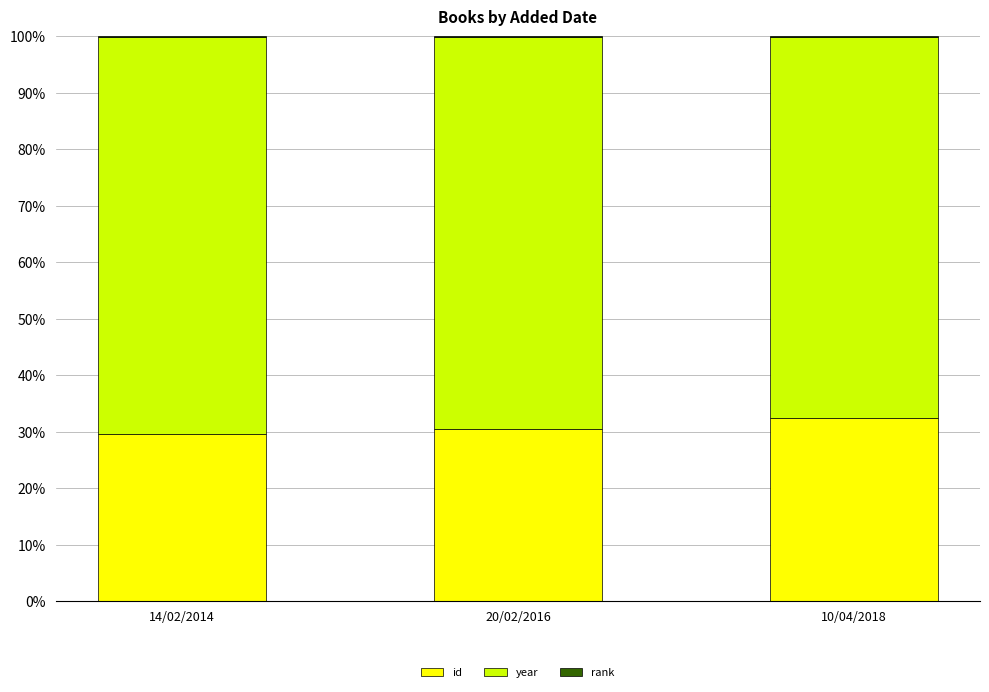

What is the maximum value for id?

32.3